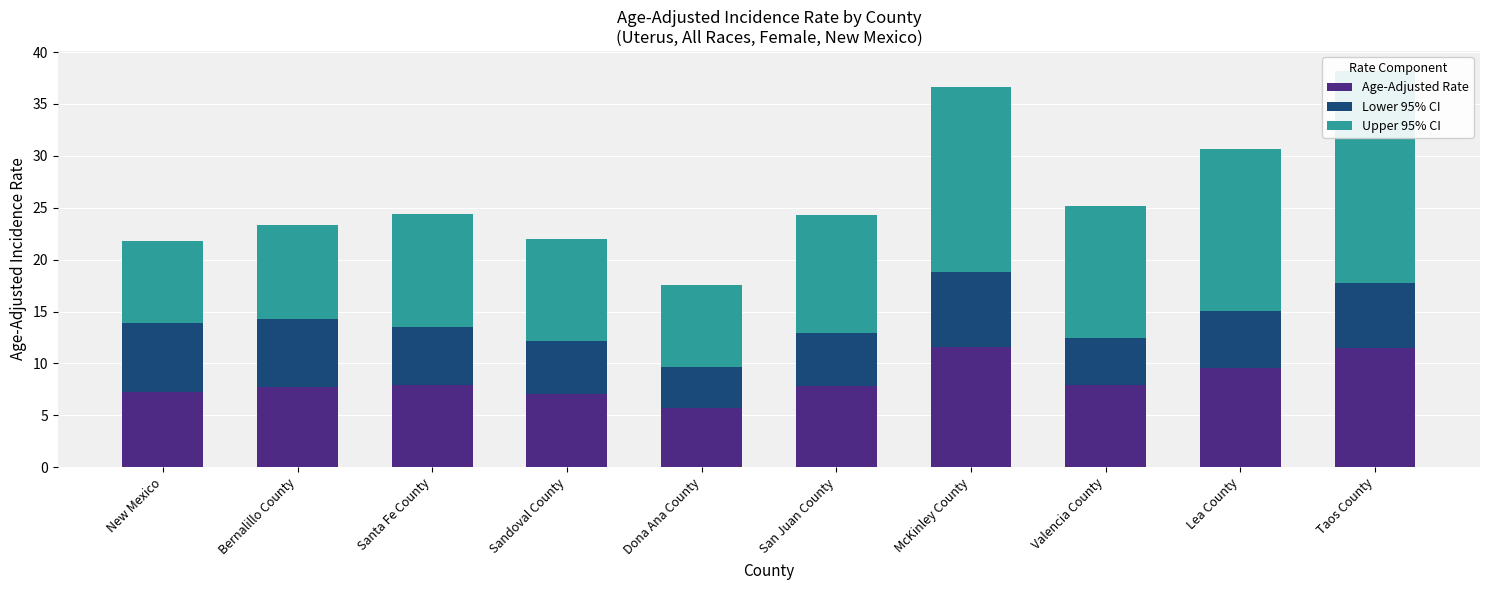

Which series has the widest spread of values?

Upper 95% CI